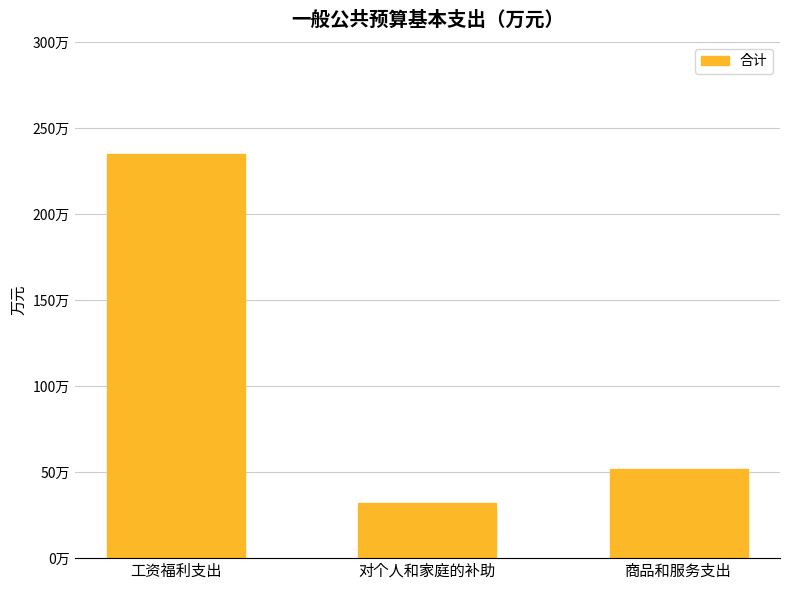

Reading left to right, transcribe all the data shown in this chart.

234.8	32.2	51.5